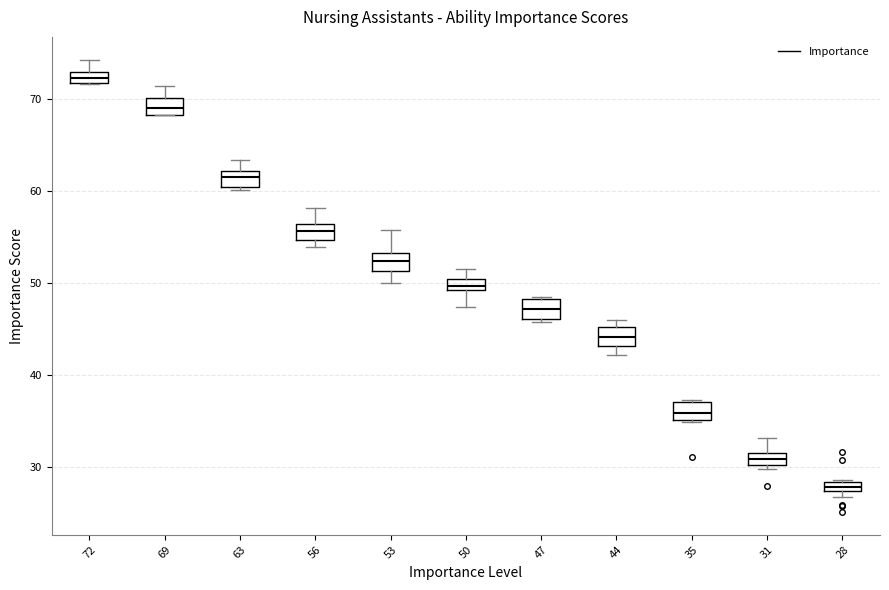

Where does the upper whisker of the box at x = 72 end on the y-axis? The values are not printed on the chart, so give them approximately, as read against the axis.

74